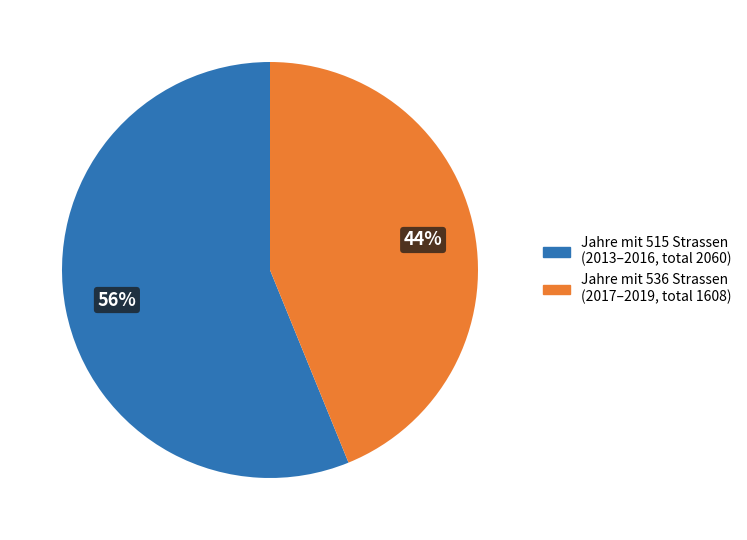

Does any single category account for the majority?

Yes